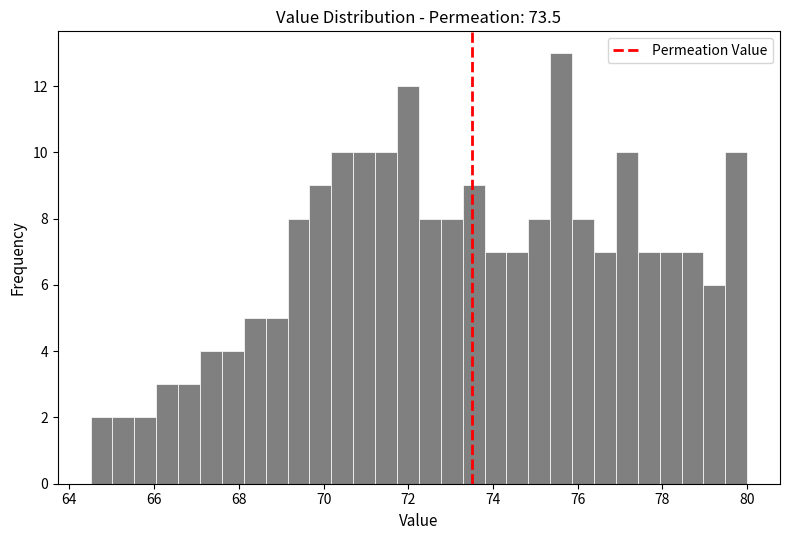

Around what value on the x-axis is the tallest bar? Give the approximate position of its centre, as read against the axis.

75.6